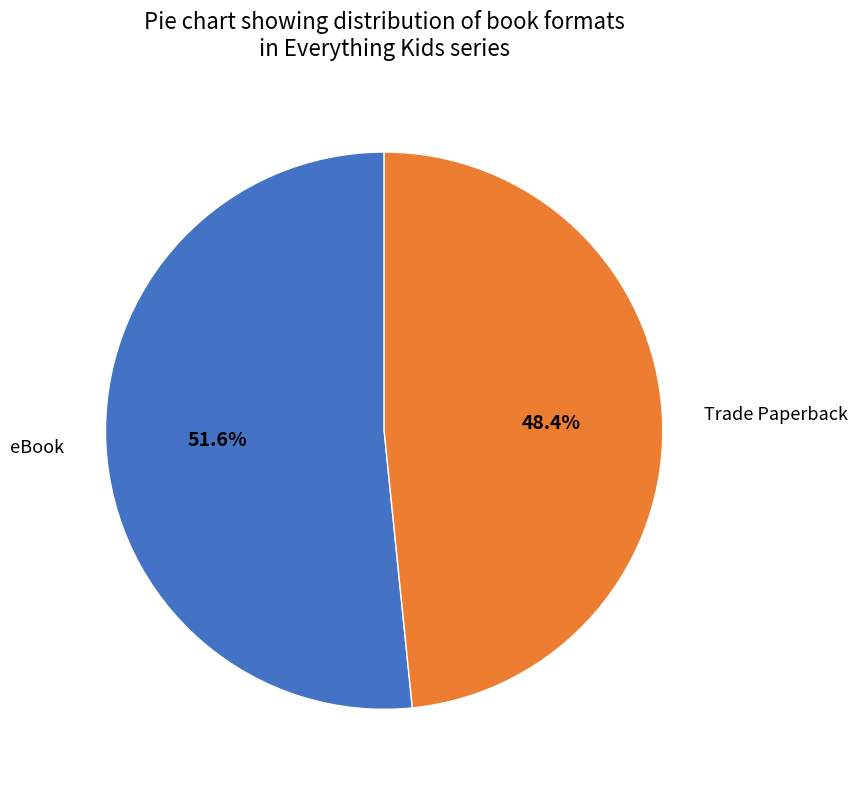

What is the ratio of the value at eBook to the value at Trade Paperback?

1.1